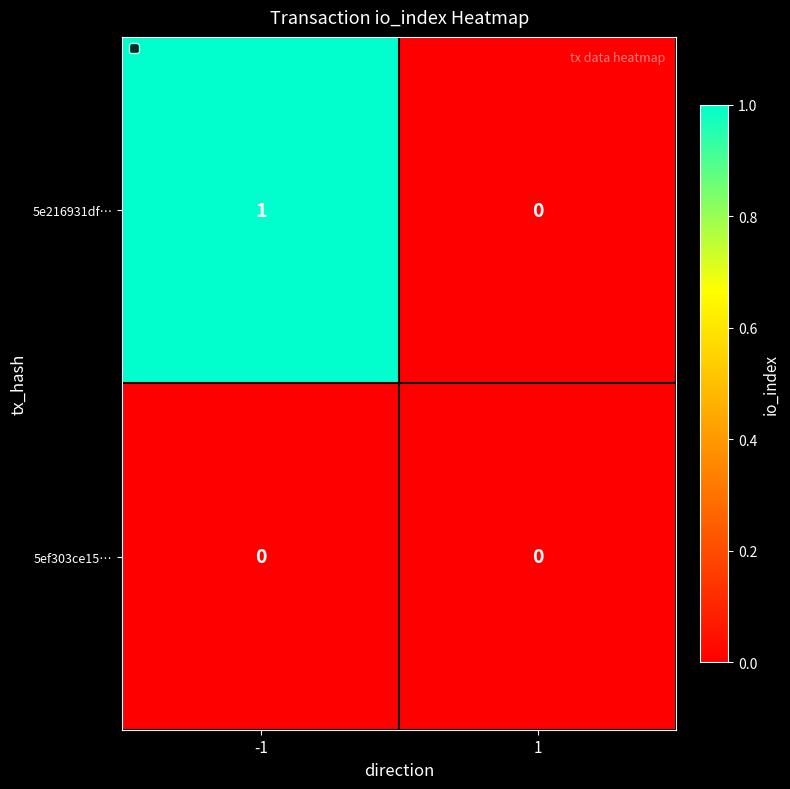

Rank the series by their average value, from lowest to highest.

5ef303ce15…, 5e216931df…